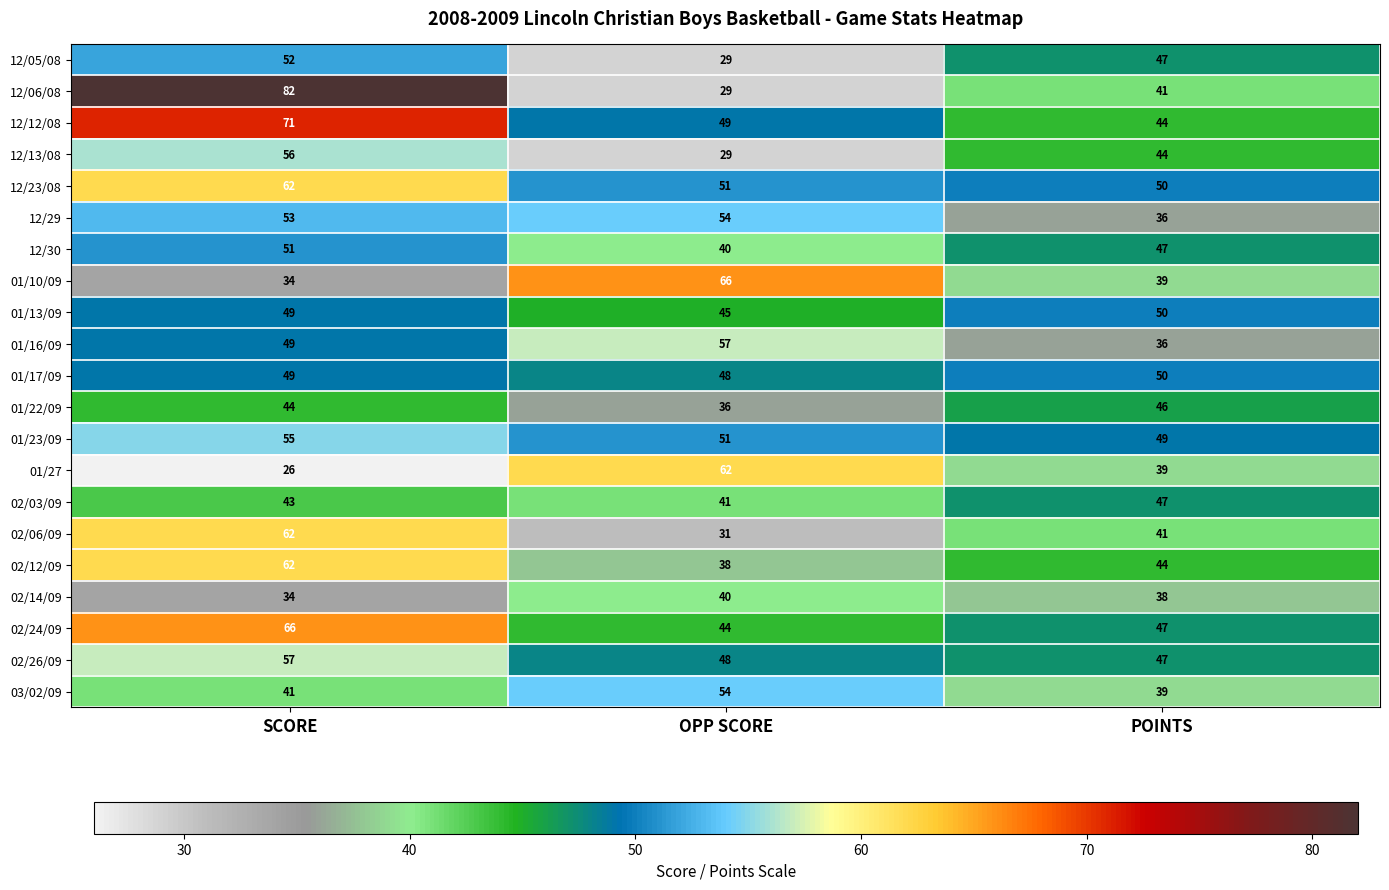

Which series changed the most between SCORE and POINTS?

12/06/08